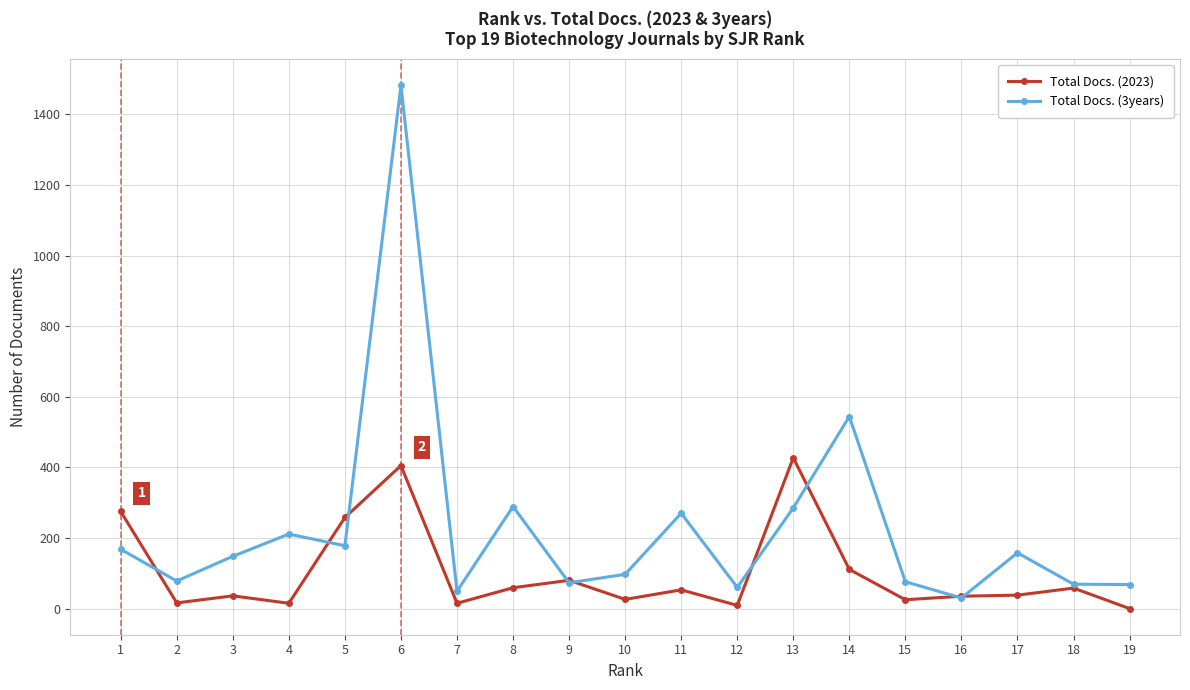

Rank the series by their average value, from highest to lowest.

Total Docs. (3years), Total Docs. (2023)